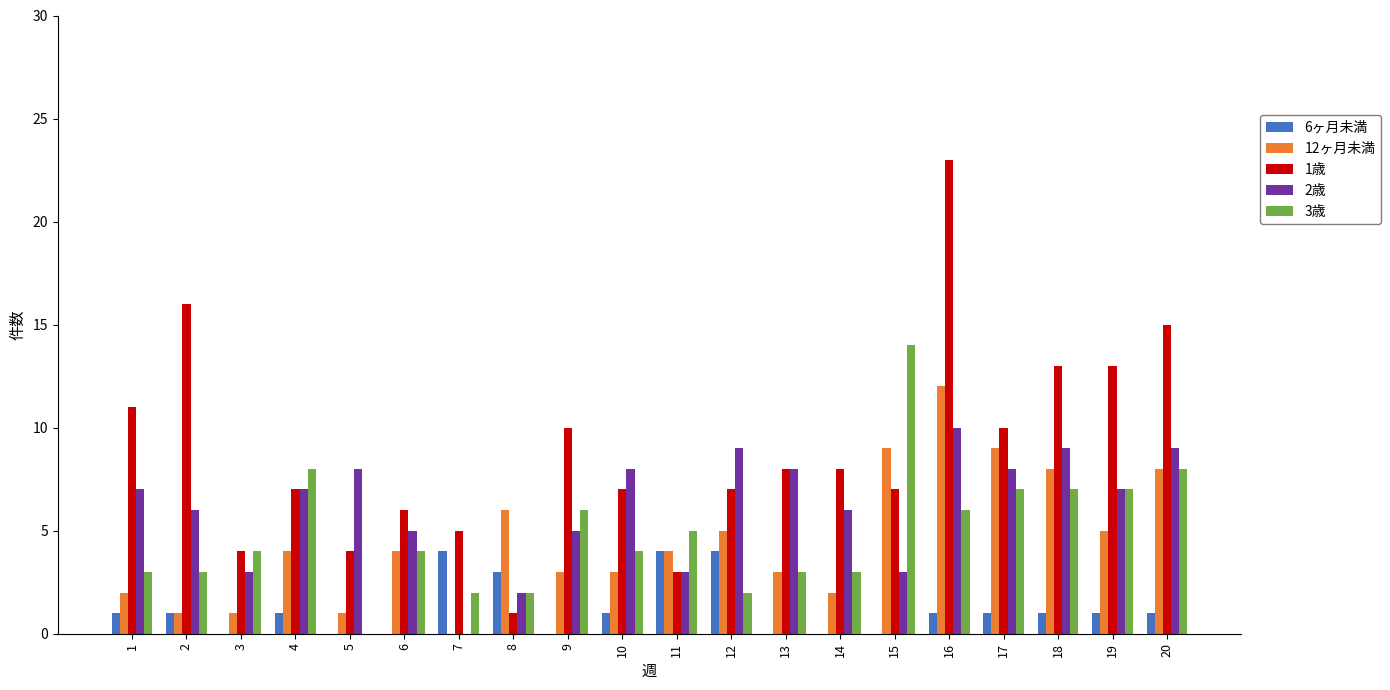

Is the value of 2歳 at 18 greater than the value of 3歳 at 13?

Yes